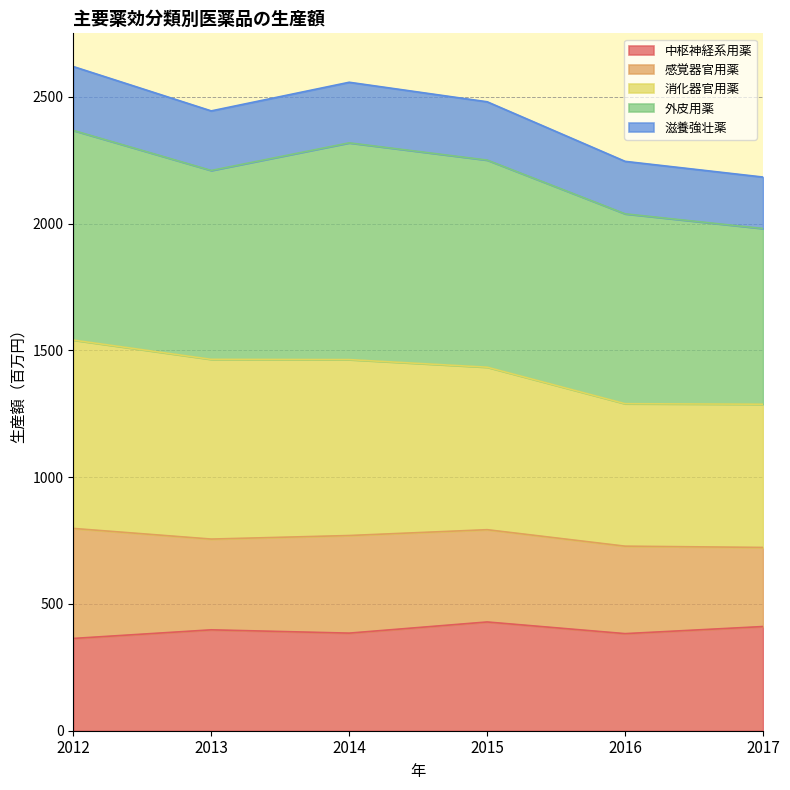

The value of 滋養強壮薬 at 2012 is 1794. True or false?

False